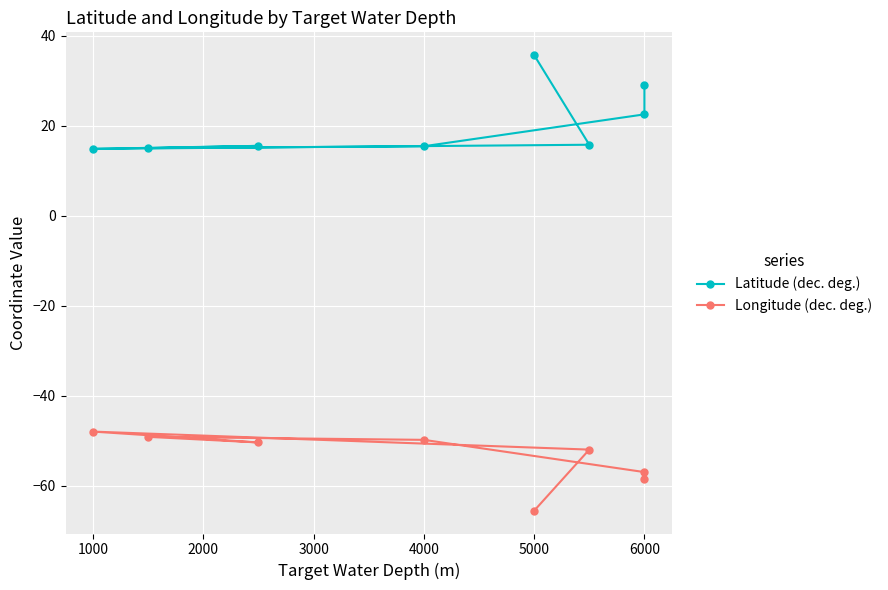

How many interior local peaks does the Longitude (dec. deg.) series have?

2